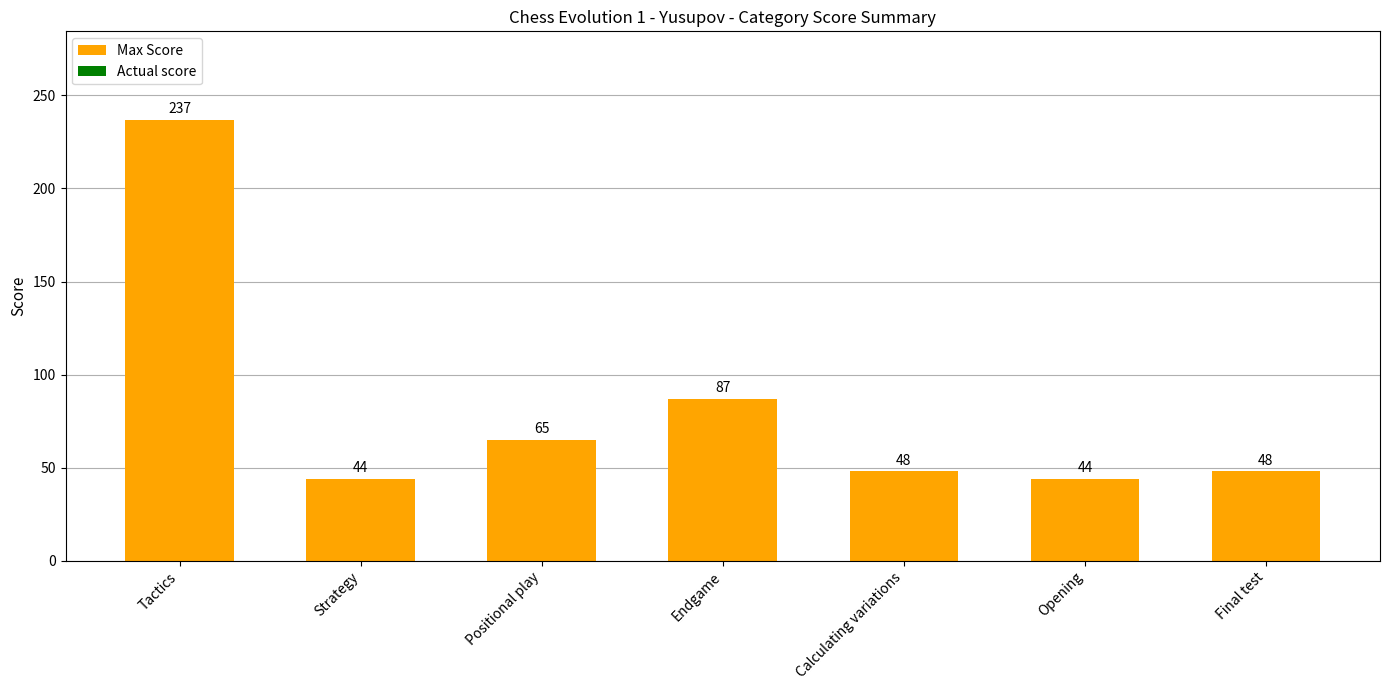

What position from the right is Endgame?

4